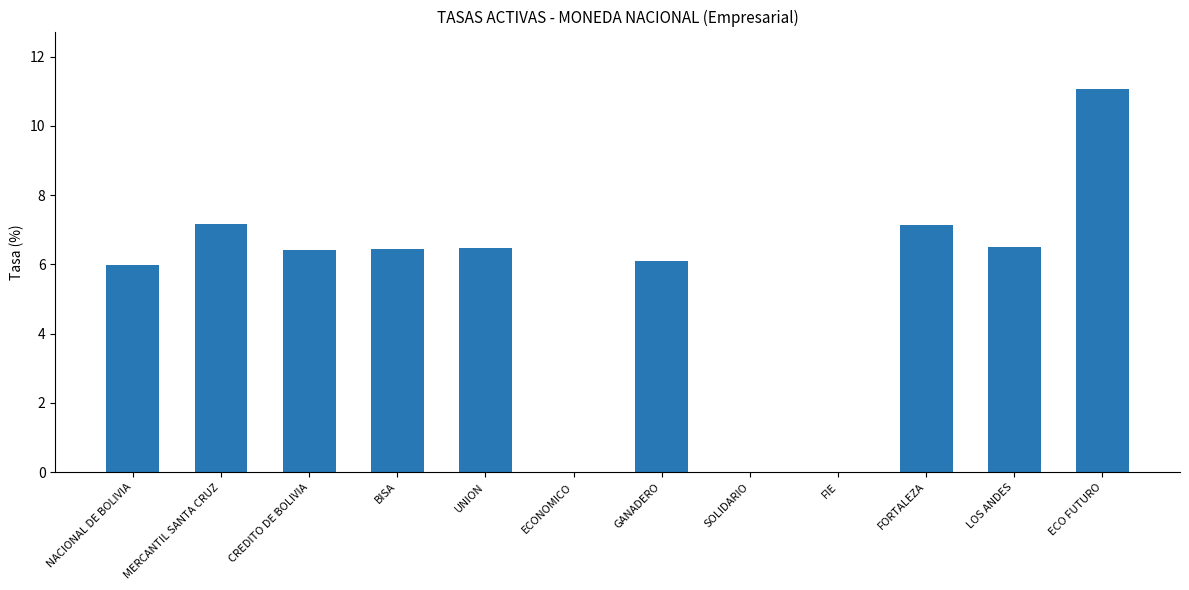

Is it true that the value at SOLIDARIO is -3.5?

False